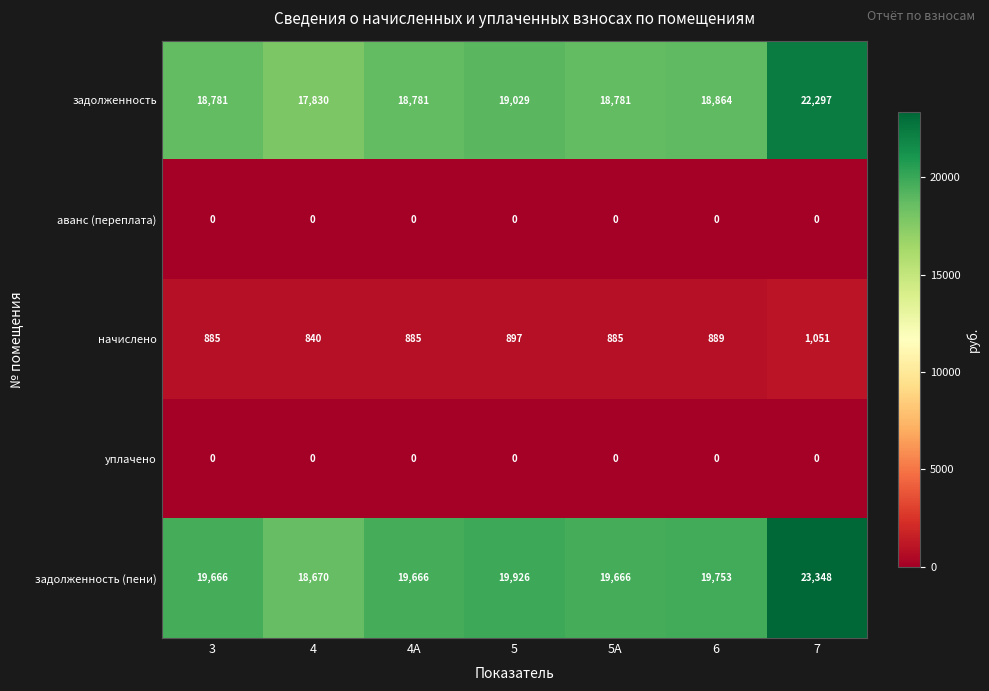

At which label is задолженность (пени) closest to 21009?

5